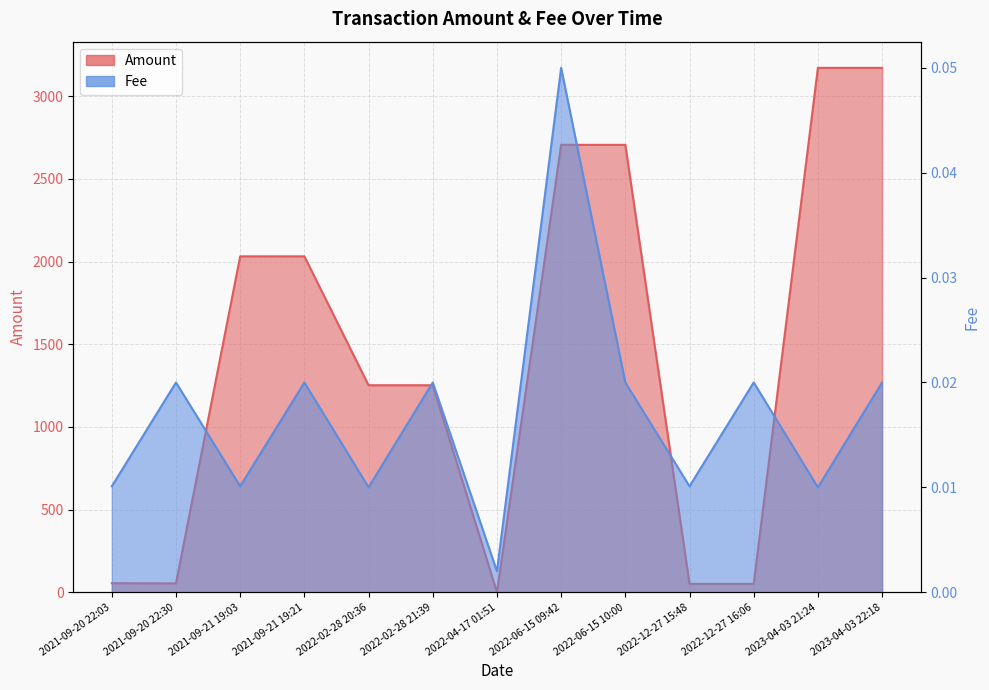

Where is the first local maximum for Fee?

2021-09-20 22:30